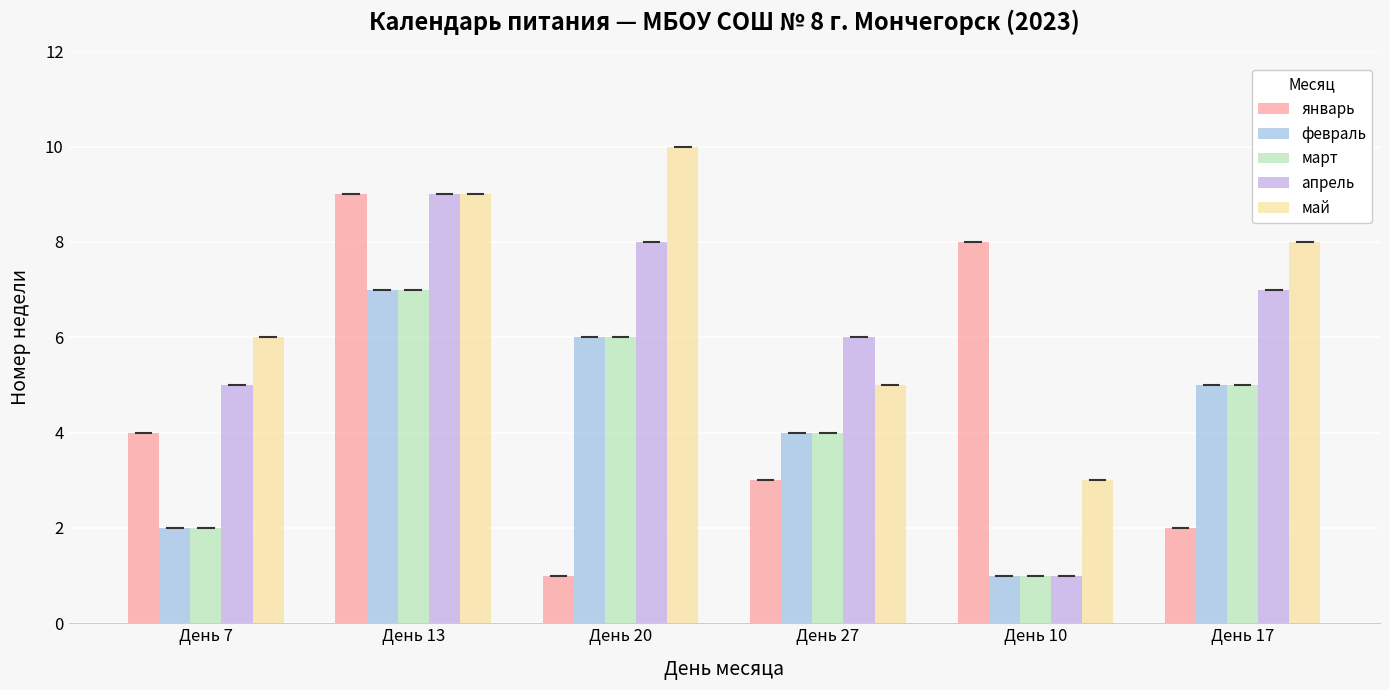

Reading left to right, transcribe all the data shown in this chart.

январь: 4	9	1	3	8	2
февраль: 2	7	6	4	1	5
март: 2	7	6	4	1	5
апрель: 5	9	8	6	1	7
май: 6	9	10	5	3	8